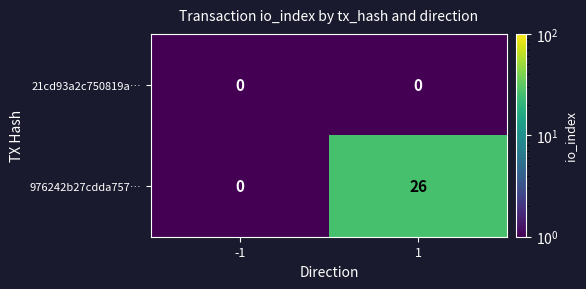

Rank the series by their maximum value, from lowest to highest.

21cd93a2c750819a…, 976242b27cdda757…